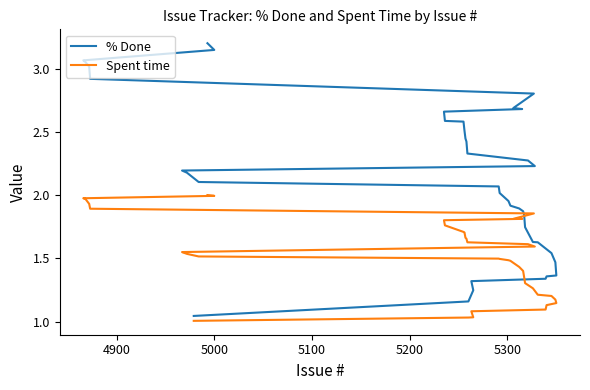

What is the sum of the % Done values at 4900 and 5100?

2.5